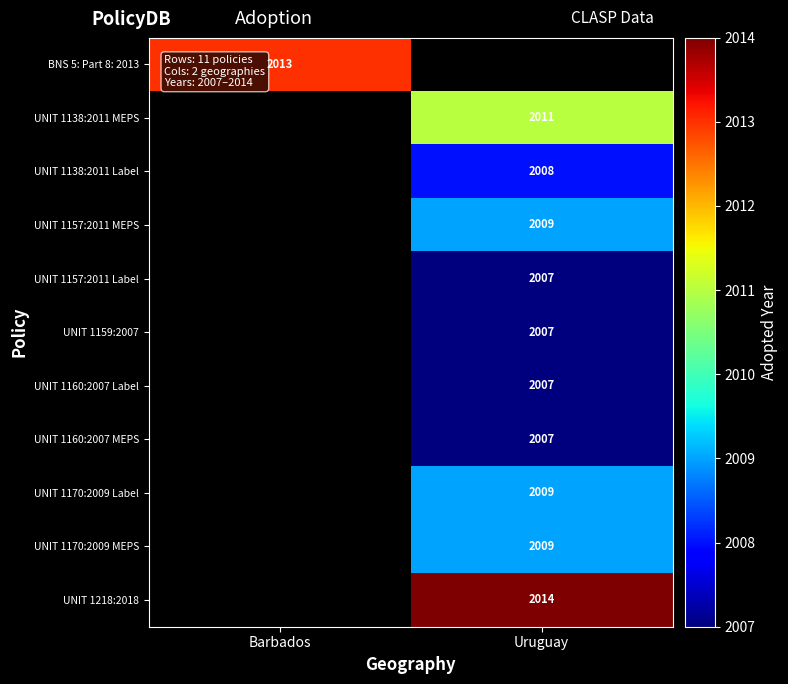

Is it true that UNIT 1160:2007 MEPS equals 2007 at Uruguay?

True